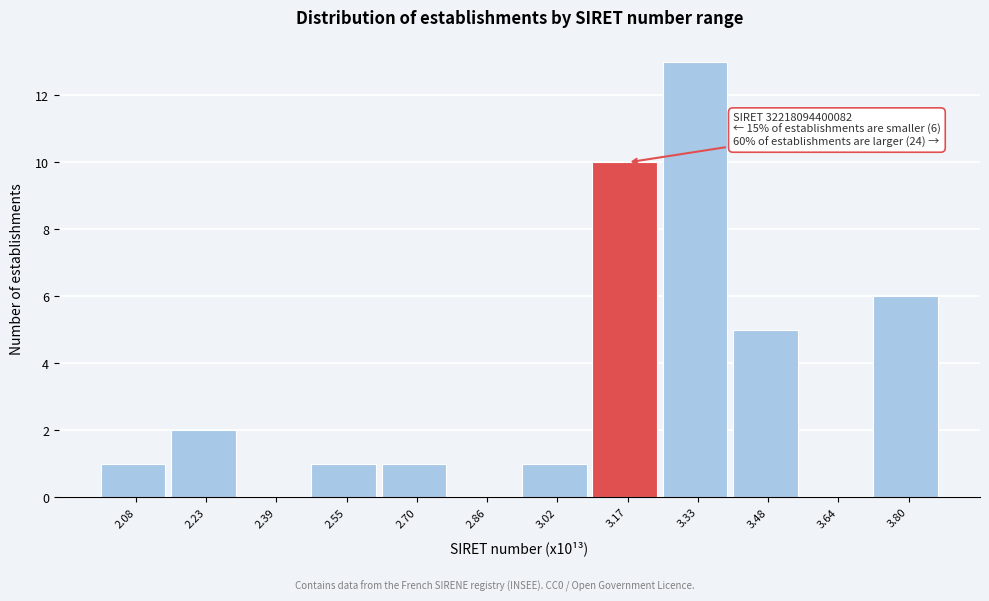

Reading right to left, extract all data points from this chart.

3.80=6	3.64=0	3.48=5	3.33=13	3.17=10	3.02=1	2.86=0	2.70=1	2.55=1	2.39=0	2.23=2	2.08=1